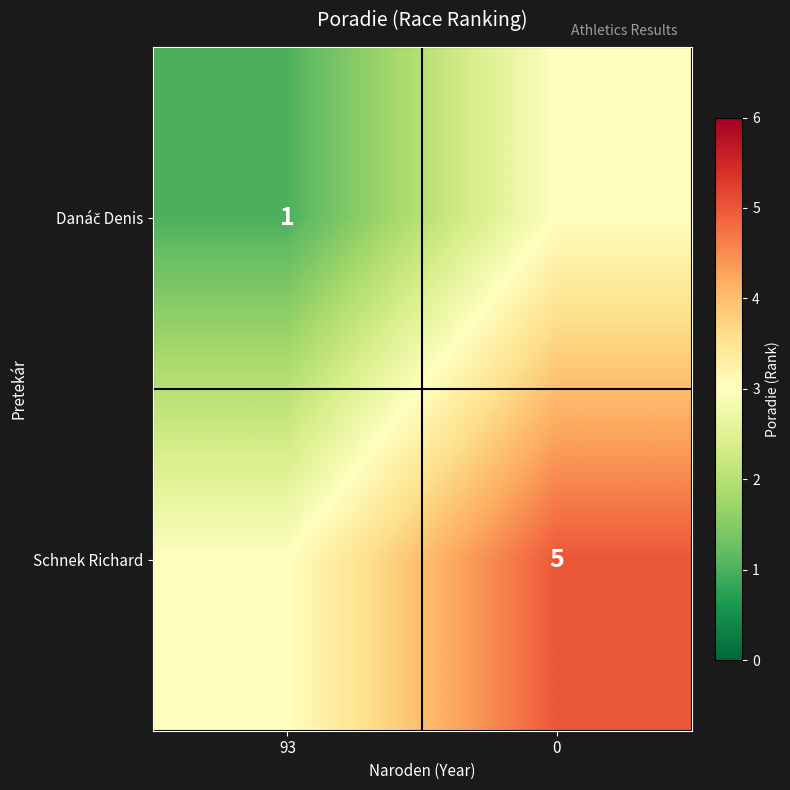

True or false: Schnek Richard has a value of 8 at 0.

False